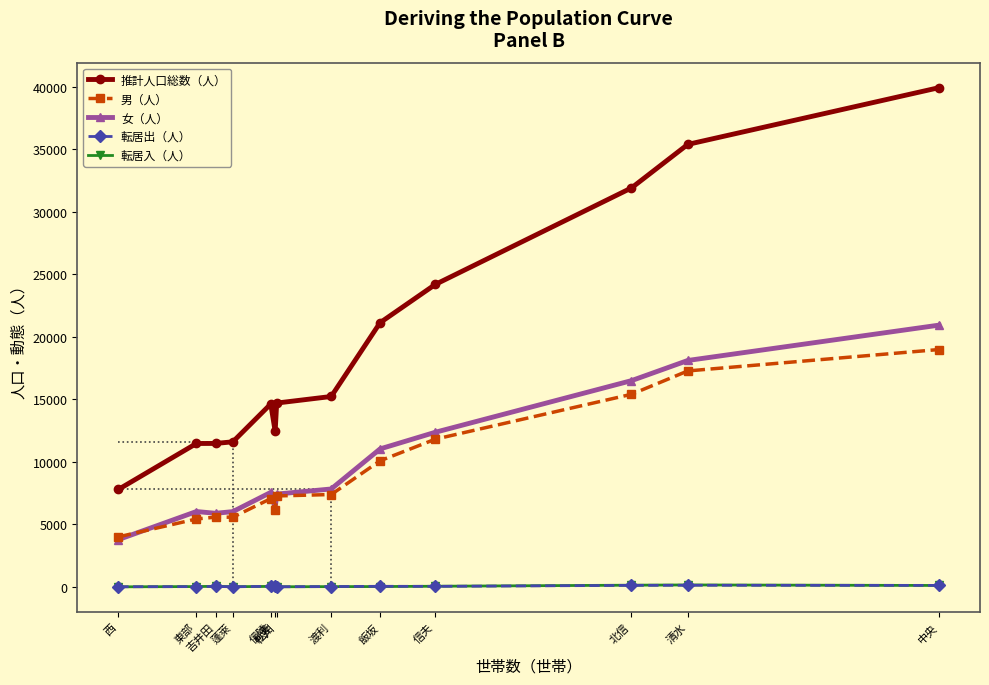

What is the label of the 9th point from the right?

信陵